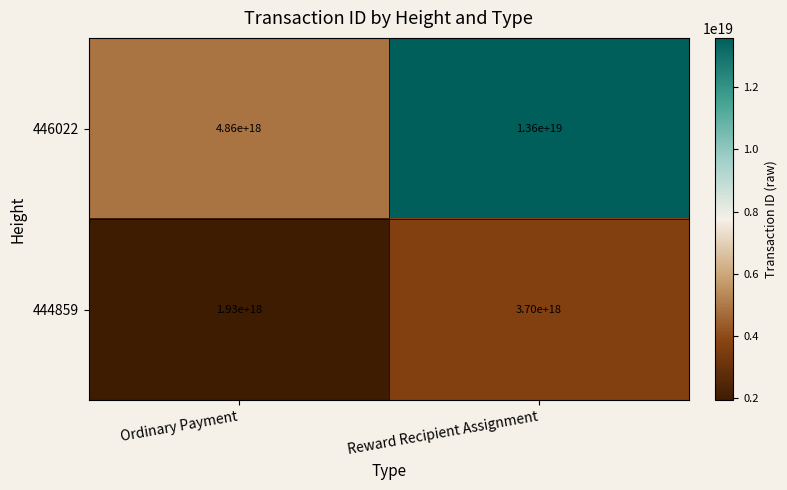

At which label does 444859 reach its peak?

Reward Recipient Assignment